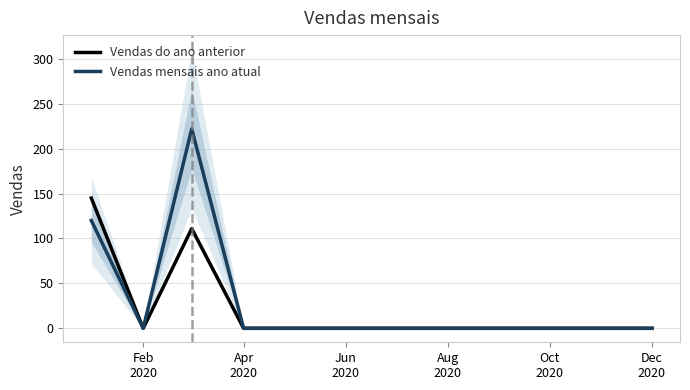

How many positive values does the Vendas mensais ano atual series have?

2